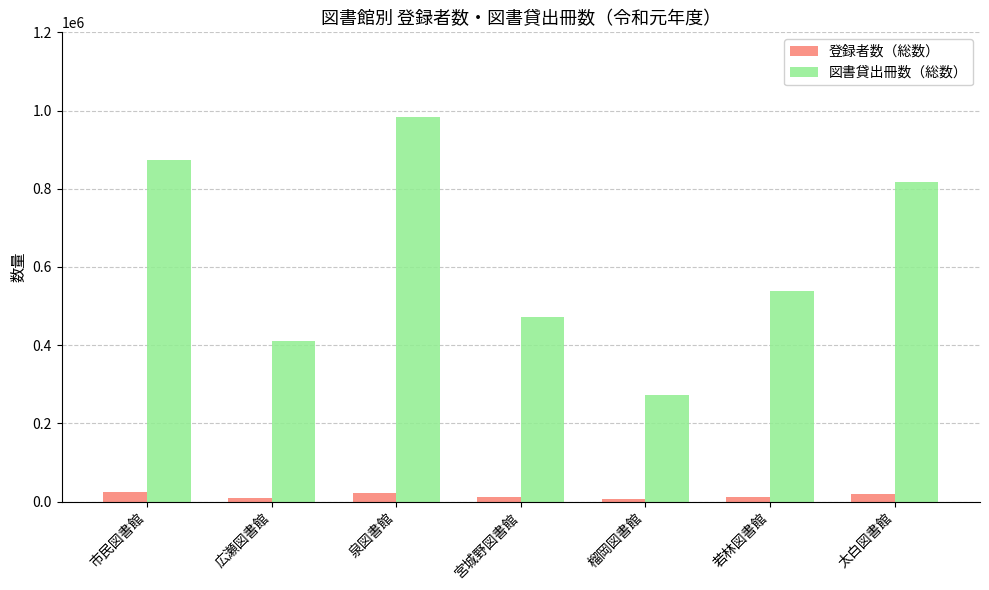

What is the minimum value shown in the chart?

6259